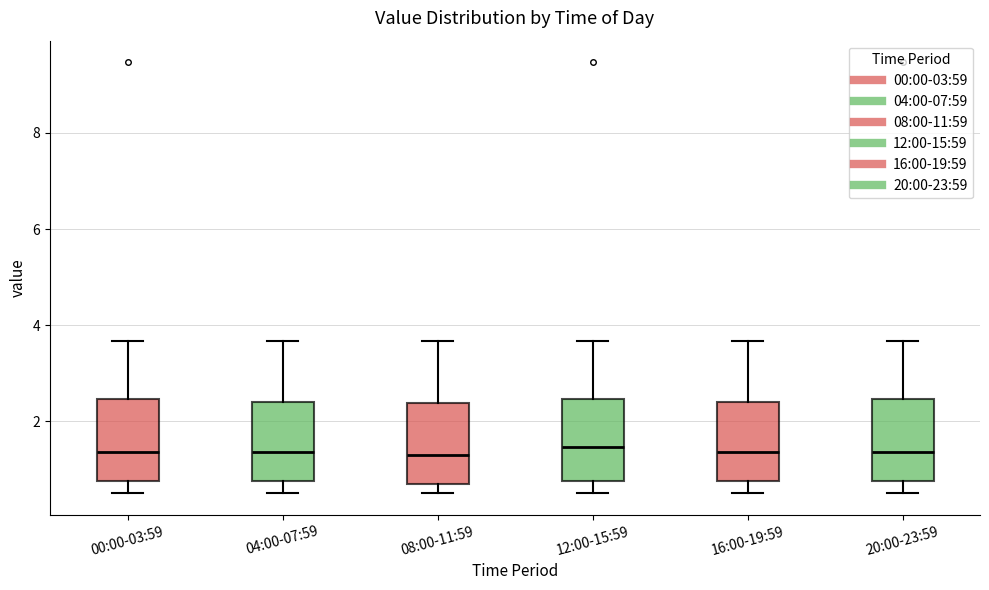

Reading left to right, read every box against the y-axis: the position of its median line, the range the box covers, and the ends of its whiskers. The values are not printed on the chart, so give them approximately, as read against the axis.

00:00-03:59: median 1.4, box 0.8 to 2.4, whiskers 0.6 to 3.6
04:00-07:59: median 1.4, box 0.8 to 2.4, whiskers 0.6 to 3.6
08:00-11:59: median 1.4, box 0.8 to 2.4, whiskers 0.6 to 3.6
12:00-15:59: median 1.4, box 0.8 to 2.4, whiskers 0.6 to 3.6
16:00-19:59: median 1.4, box 0.8 to 2.4, whiskers 0.6 to 3.6
20:00-23:59: median 1.4, box 0.8 to 2.4, whiskers 0.6 to 3.6